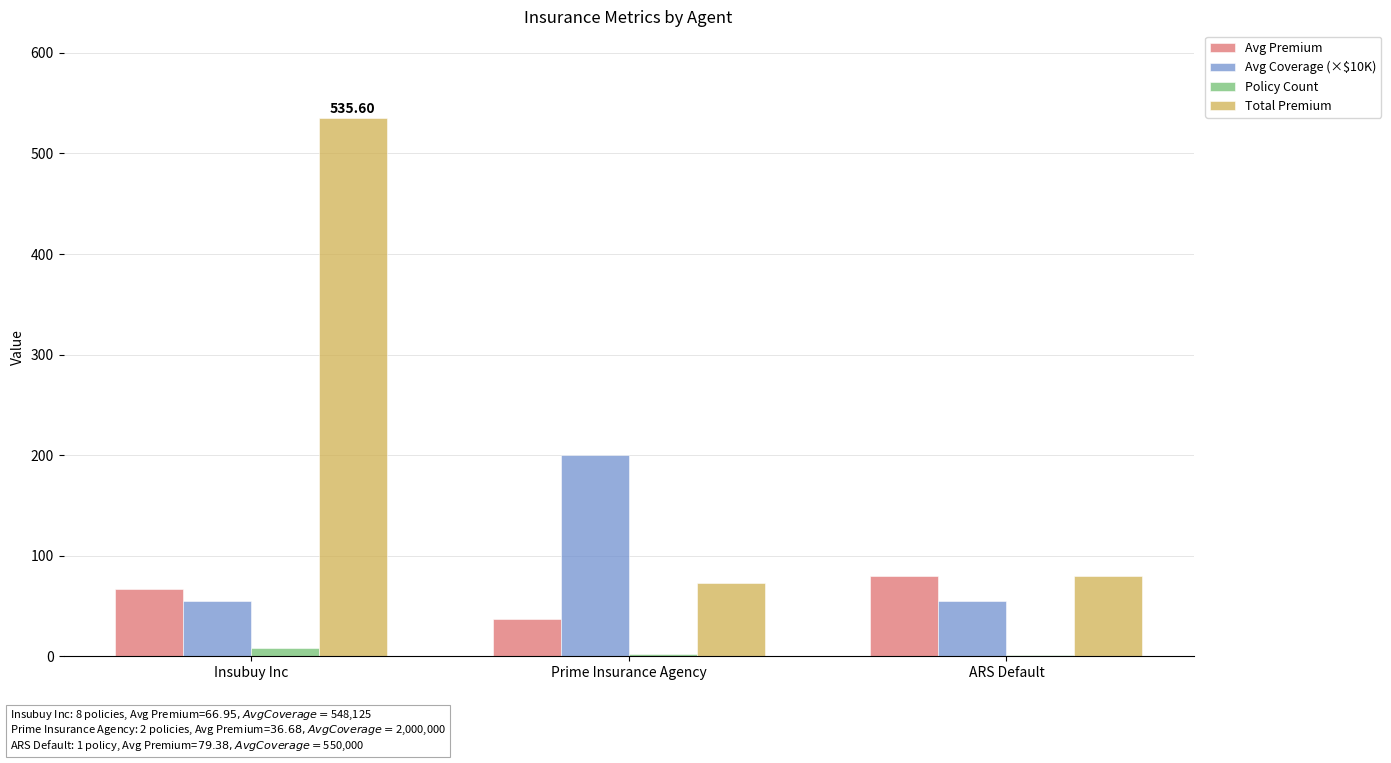

Which series has the largest range (max minus min)?

Total Premium